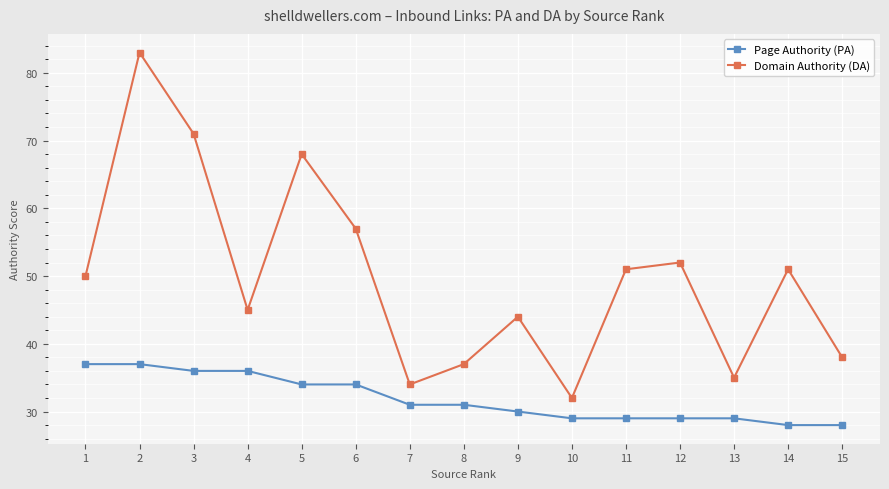

Read the Page Authority (PA) value at 4.

36